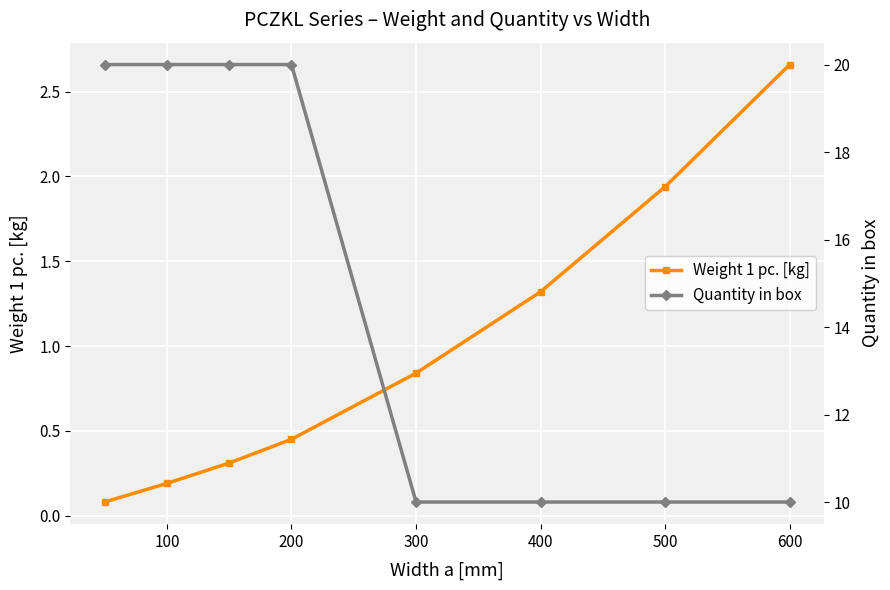

At how many categories does at least one series exceed 2?

8